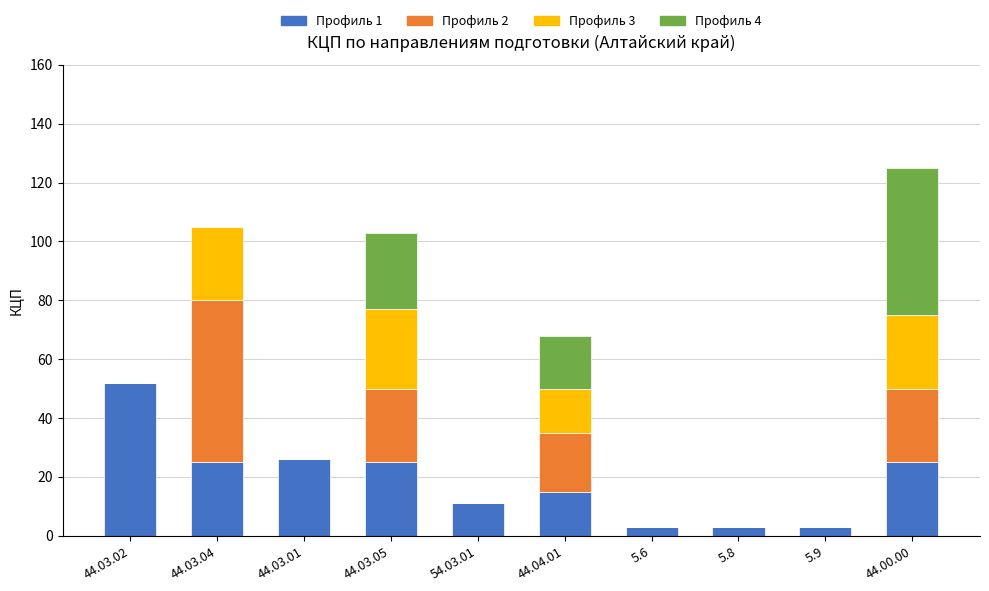

Which category has the highest value in the Профиль 1 series?

44.03.02